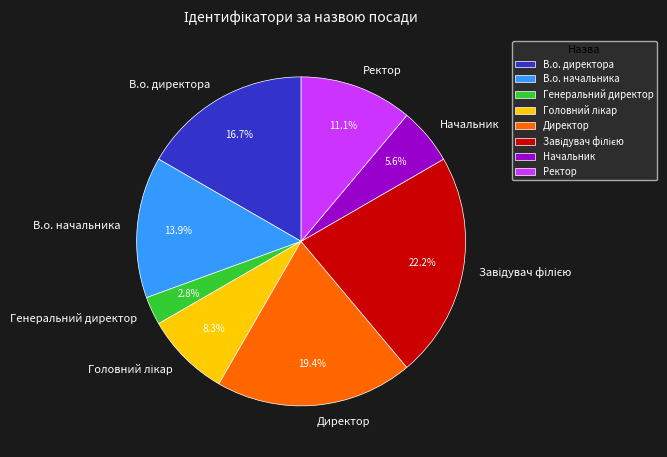

Is it true that Генеральний директор is 3% of the pie?

True